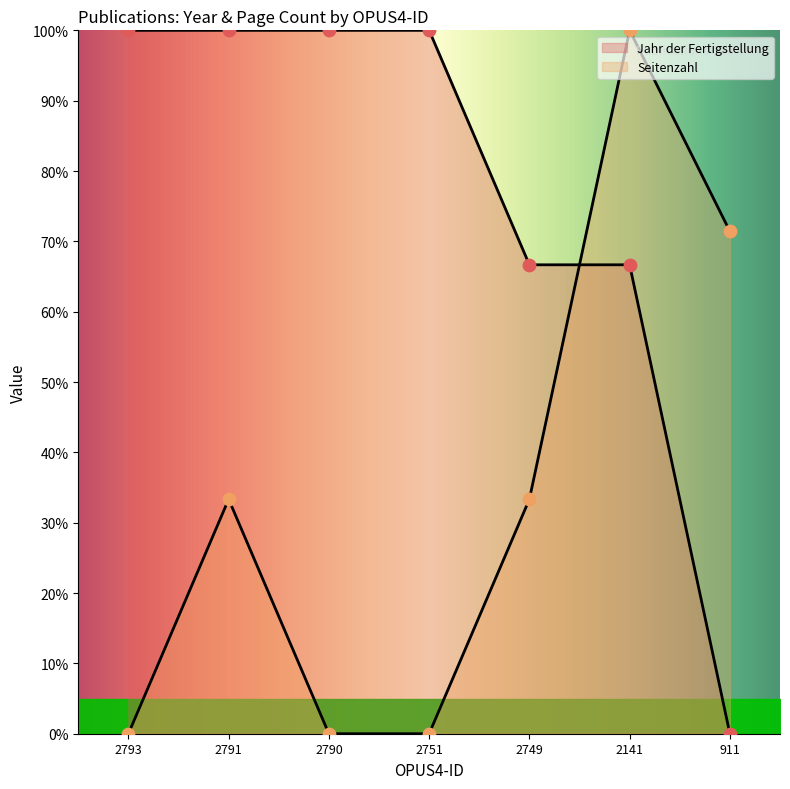

What are all the series names shown in the legend?

Jahr der Fertigstellung, Seitenzahl